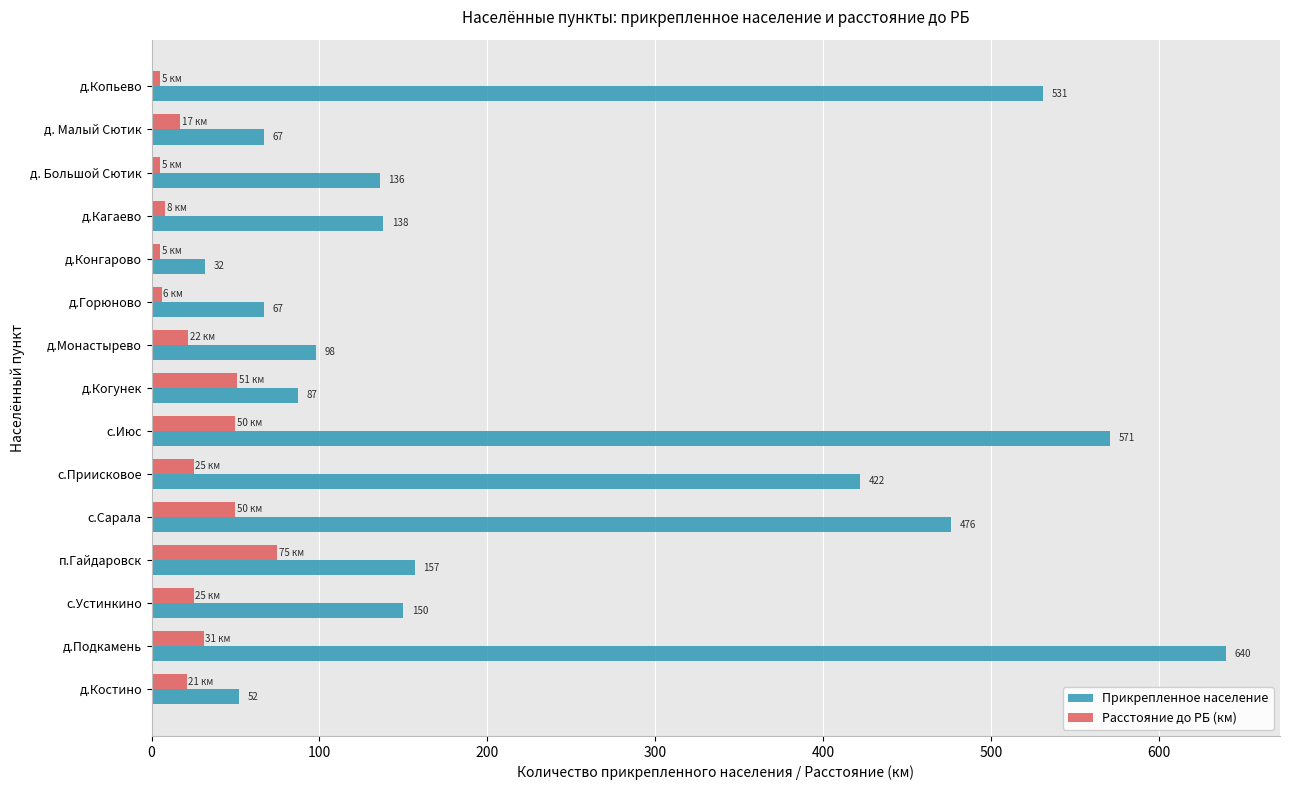

What value does the Прикрепленное население series have at с.Сарала?

476